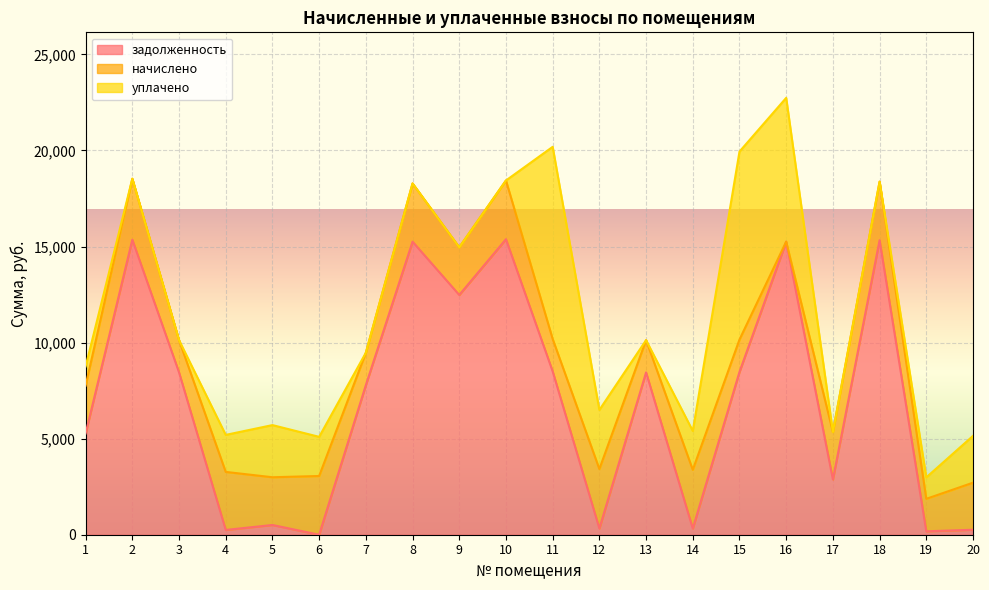

How many positive values does the уплачено series have?

11